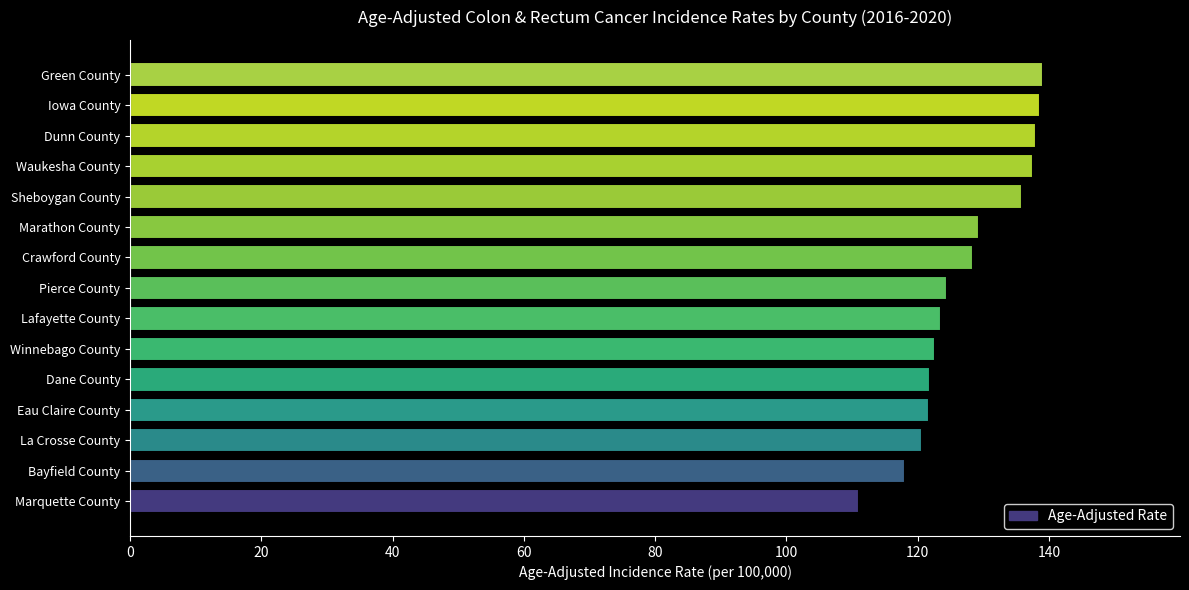

Approximately how many times larger is the value at Dunn County compared to Dane County?

1.1